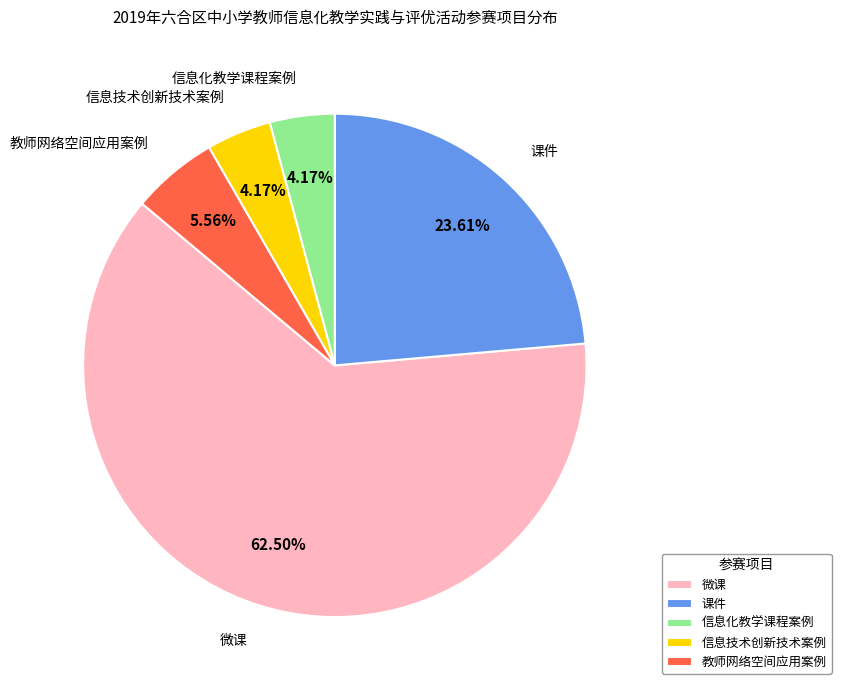

Is there a majority slice in this chart?

Yes